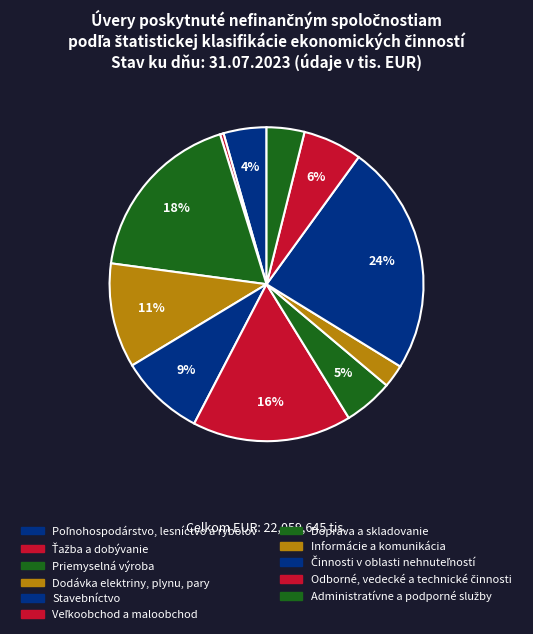

How many slices are in this pie chart?

11